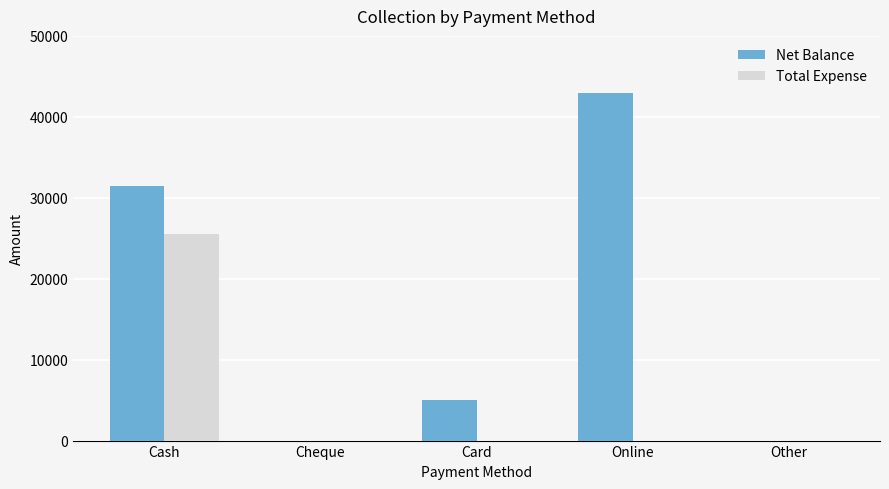

What is the sum of the Net Balance values at Card and Online?

48000